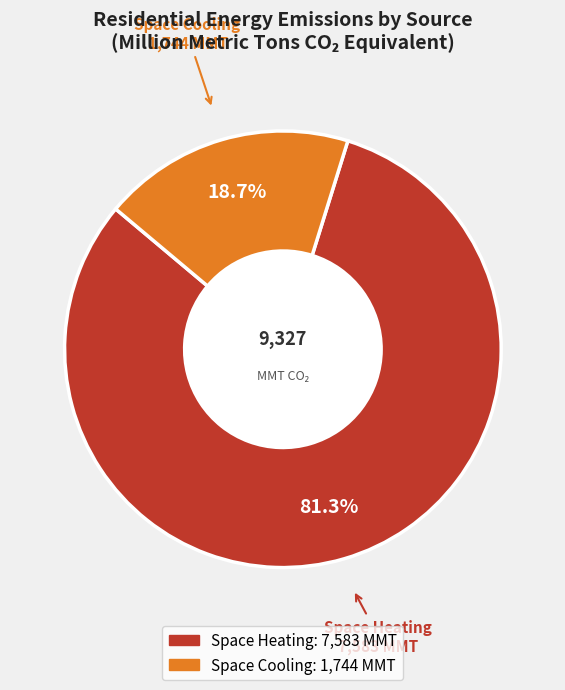

Is there any slice that represents more than half of the pie?

Yes